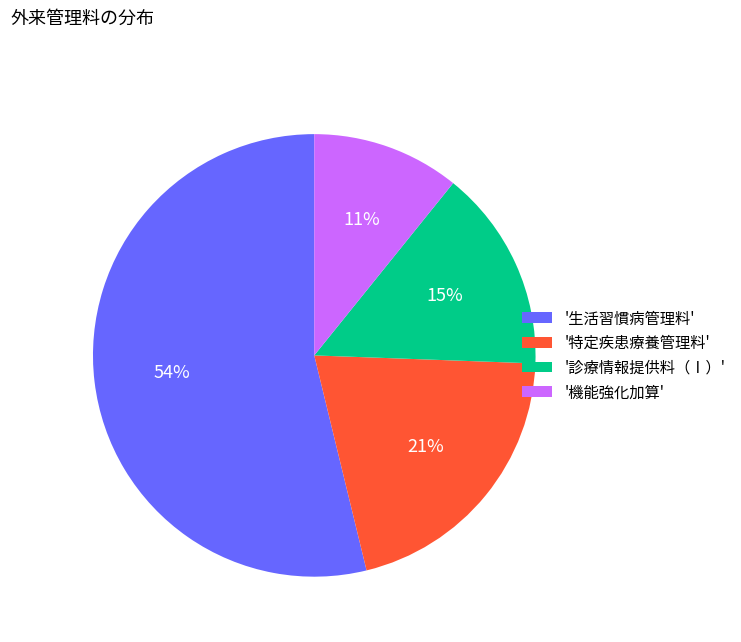

Which slice is the largest?

'生活習慣病管理料'